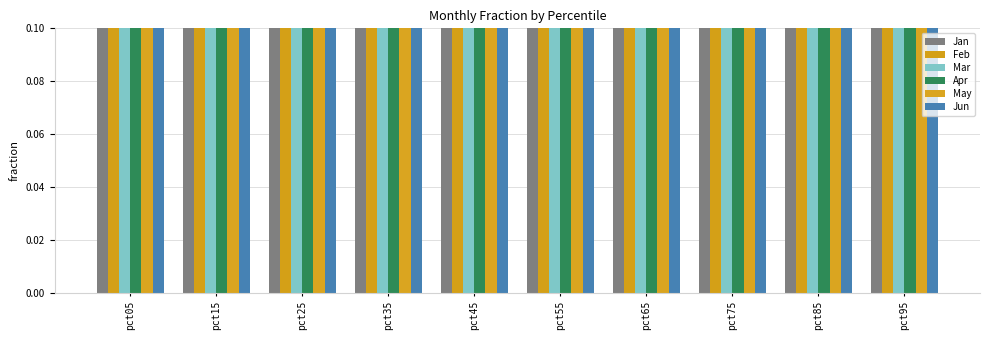

What value does the Jan series have at pct35?

0.3